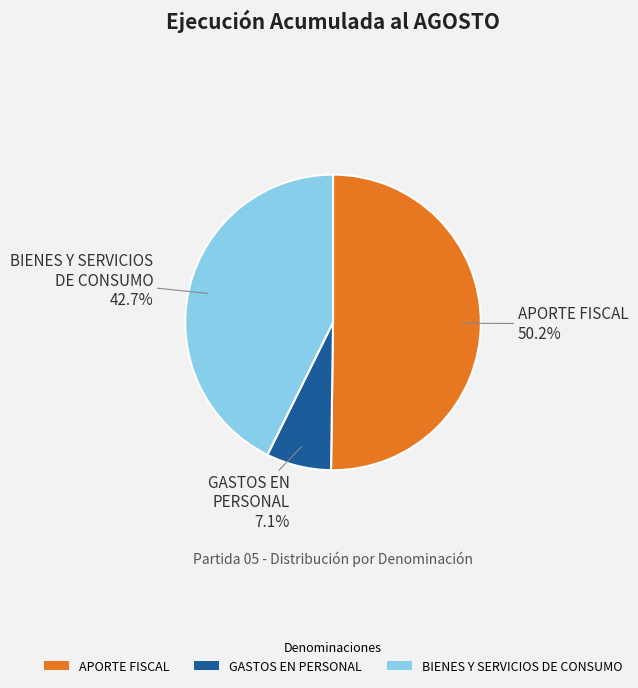

What is the ratio of the value at BIENES Y SERVICIOS DE CONSUMO to the value at GASTOS EN PERSONAL?

6.0